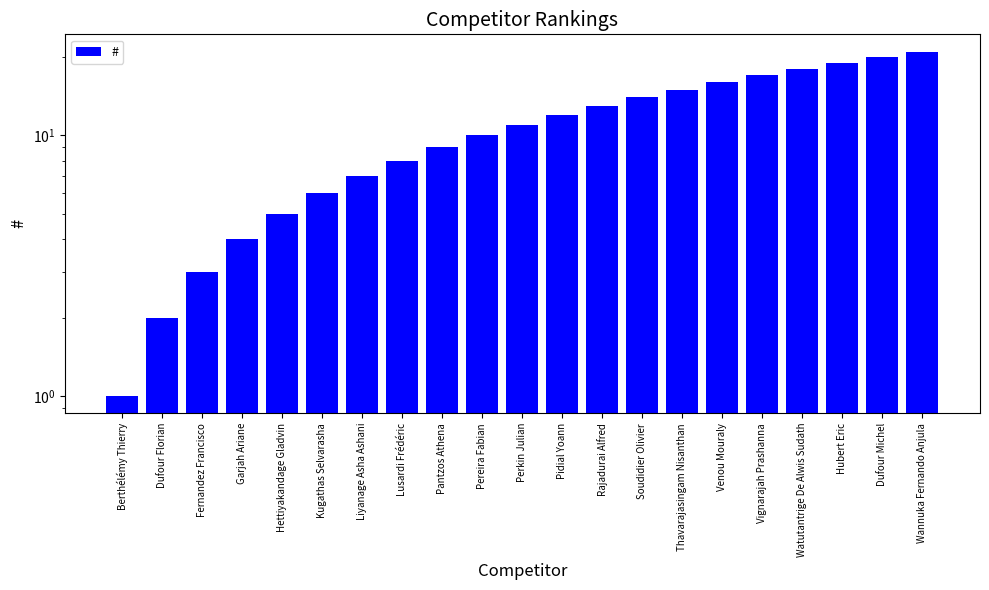

At which category does the chart reach its minimum across all series?

Berthélémy Thierry